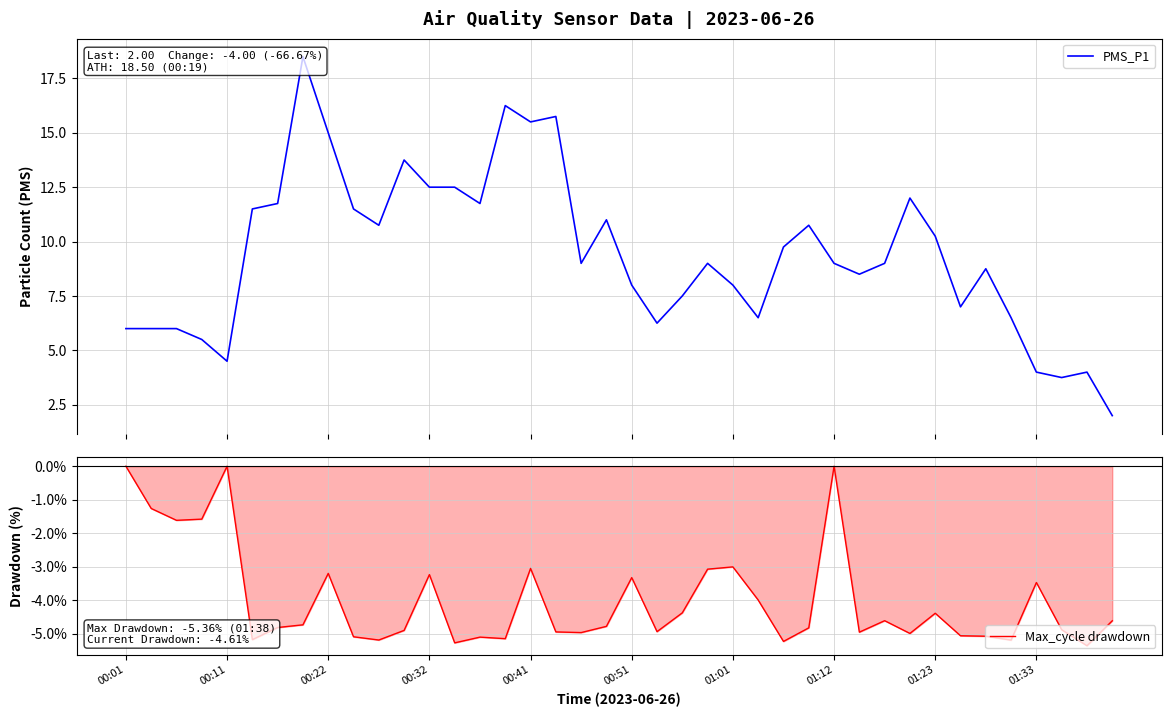

The value of PMS_P1 at 13 is 20.1. True or false?

False